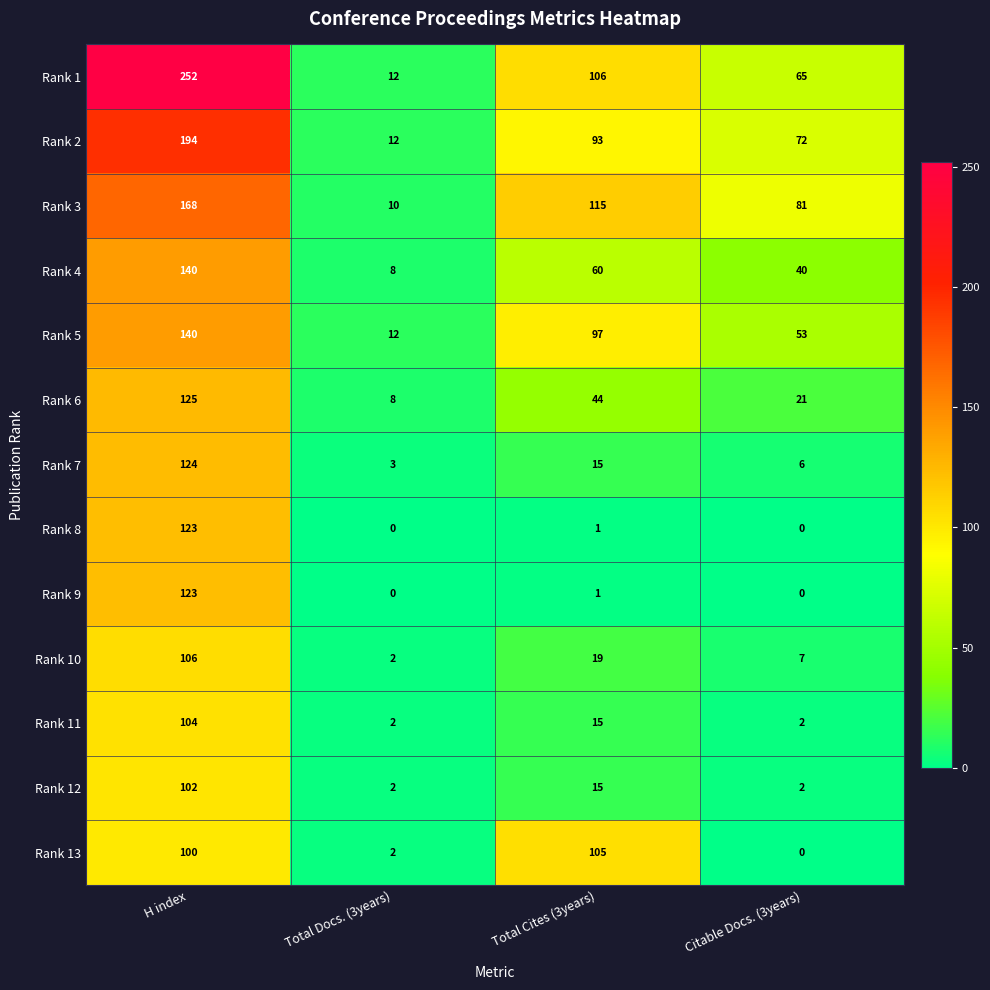

The Rank 12 series shows 102 at H index. True or false?

True